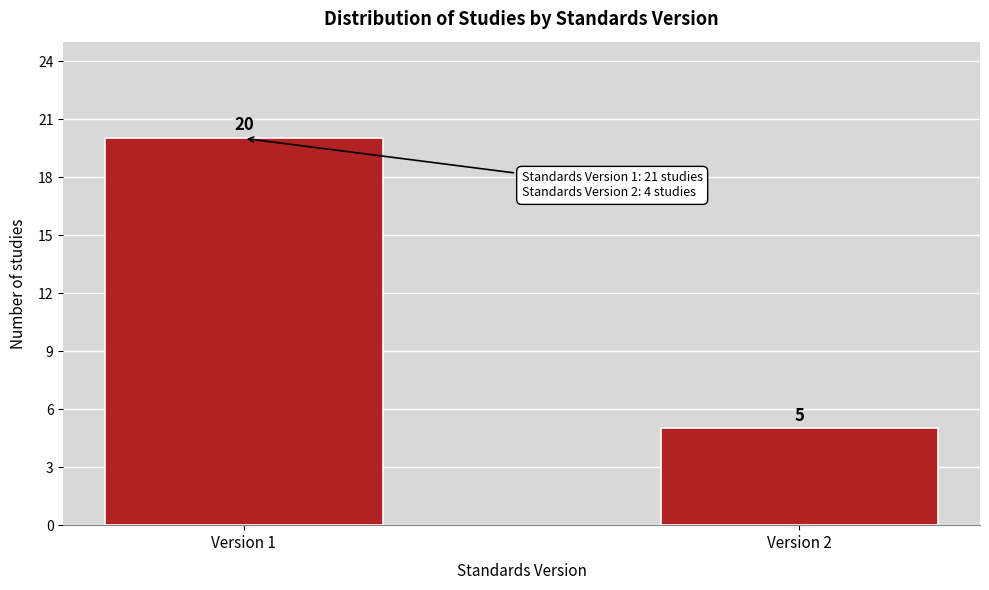

Reading left to right, what are all the values shown in this chart?

20	5